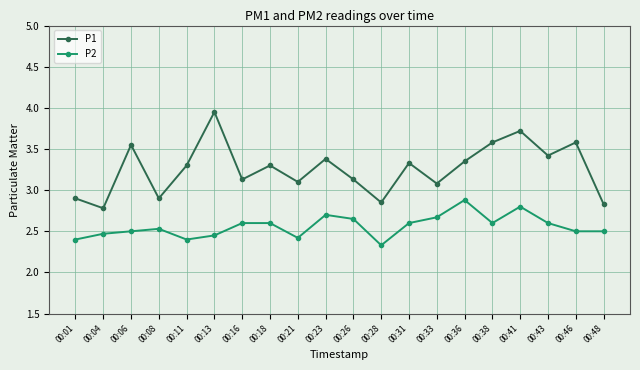

Which series changed the most between 00:33 and 00:48?

P1